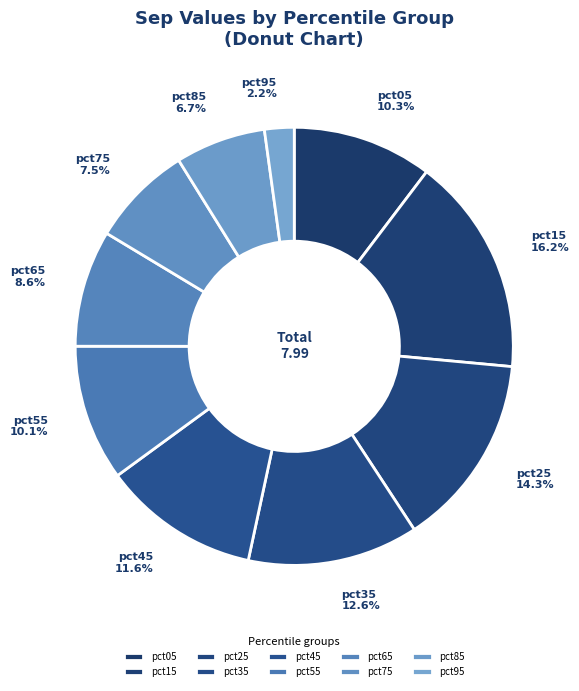

Between pct35 and pct25, which is larger?

pct25